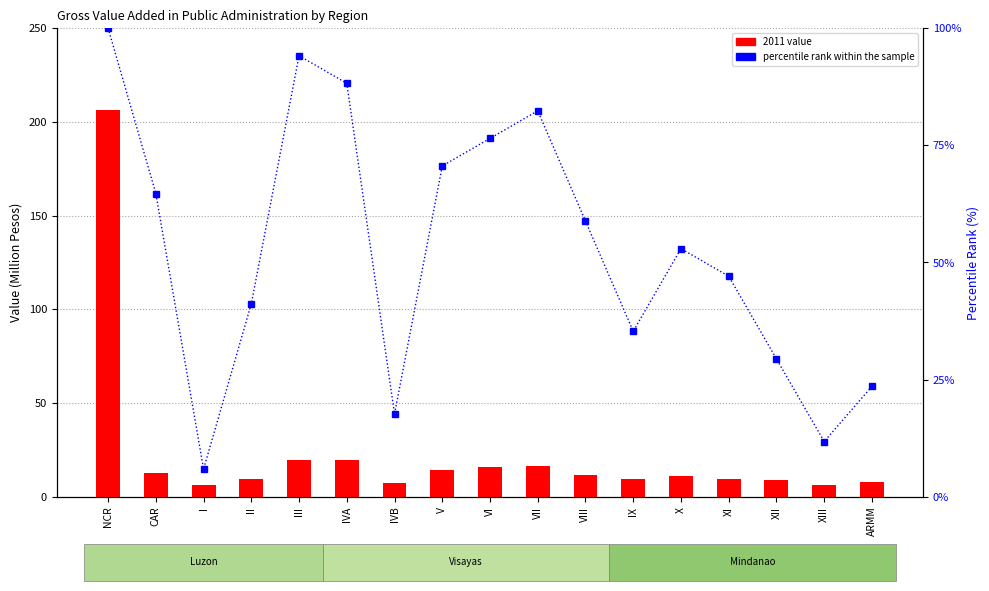

Reading right to left, list all the values displayed in this chart.

ARMM=23.5	XIII=11.8	XII=29.4	XI=47.1	X=52.9	IX=35.3	VIII=58.8	VII=82.4	VI=76.5	V=70.6	IVB=17.6	IVA=88.2	III=94.1	II=41.2	I=5.9	CAR=64.7	NCR=100.0